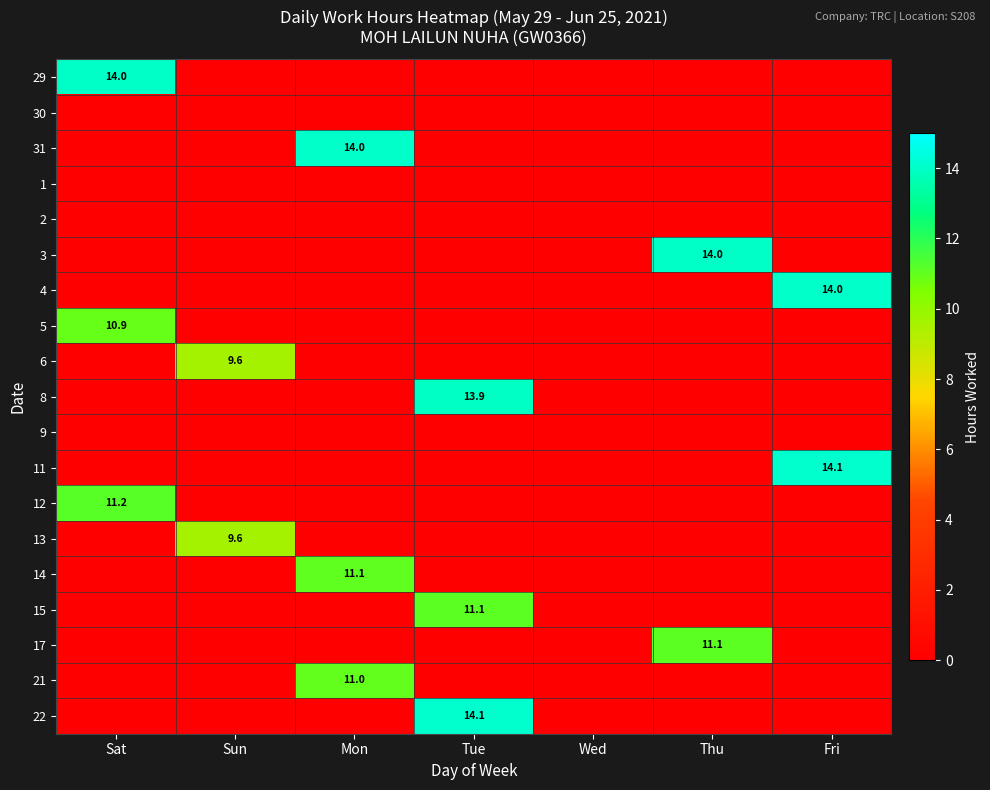

At which category is the sum across all series the highest?

Tue